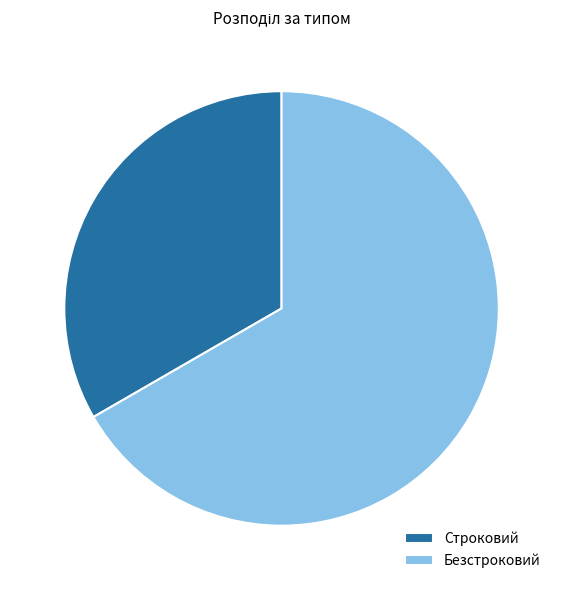

What is the ratio of the value at Безстроковий to the value at Строковий?

2.0